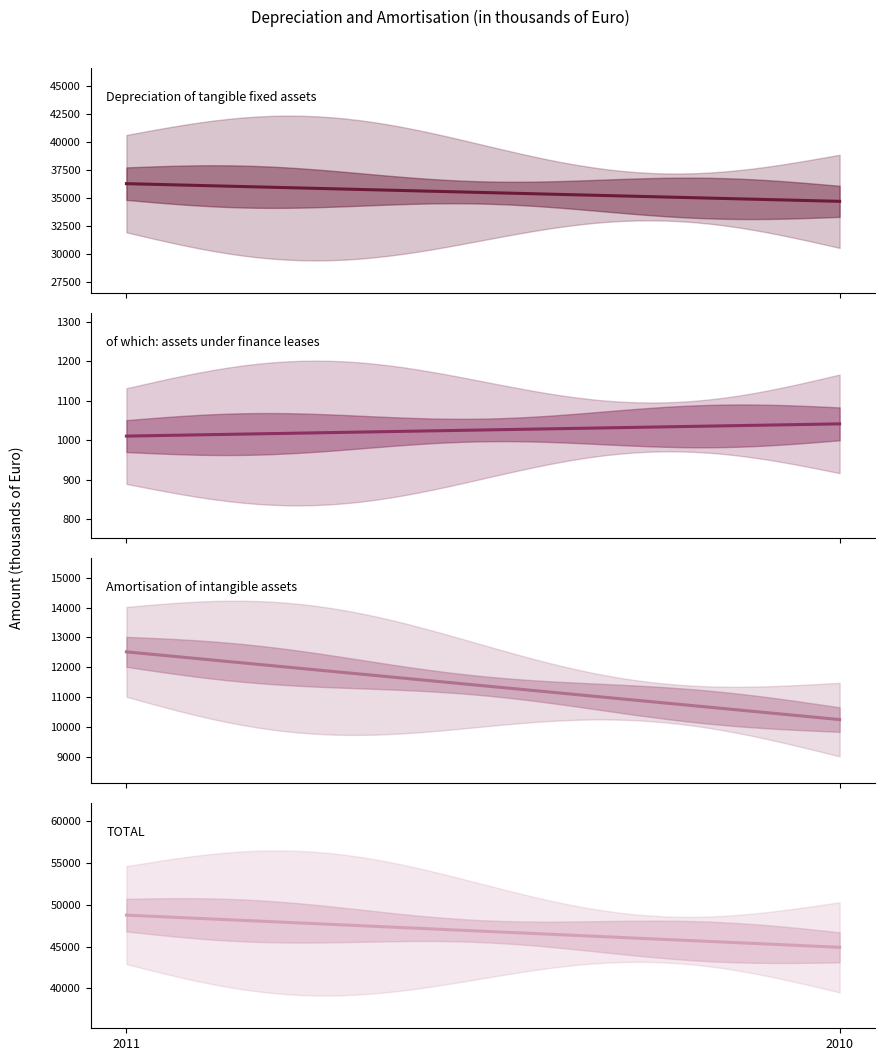

What is the sum of the Amortisation of intangible assets values at 2011 and 2010?

22768